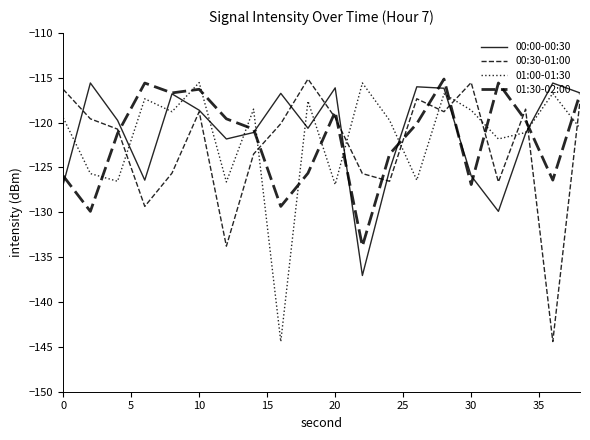

Reading right to left, what are all the values shown in this chart?

00:00-00:30: -116.7	-115.6	-121.2	-129.9	-125.9	-116.2	-116.0	-125.3	-137.0	-116.1	-120.6	-116.7	-121.1	-121.8	-118.6	-116.8	-126.4	-119.8	-115.6	-126.9
00:30-01:00: -117.6	-144.4	-118.5	-126.6	-115.5	-118.8	-117.3	-126.5	-125.7	-119.5	-115.1	-120.1	-123.5	-133.8	-118.8	-125.6	-129.3	-120.7	-119.6	-116.3
01:00-01:30: -120.6	-116.7	-121.1	-121.8	-118.6	-116.8	-126.4	-119.8	-115.6	-126.9	-117.6	-144.4	-118.5	-126.6	-115.5	-118.8	-117.3	-126.5	-125.7	-119.5
01:30-02:00: -116.8	-126.4	-119.8	-115.6	-126.9	-115.1	-120.1	-123.5	-133.8	-118.8	-125.6	-129.3	-120.7	-119.6	-116.3	-116.7	-115.6	-121.2	-129.9	-125.9